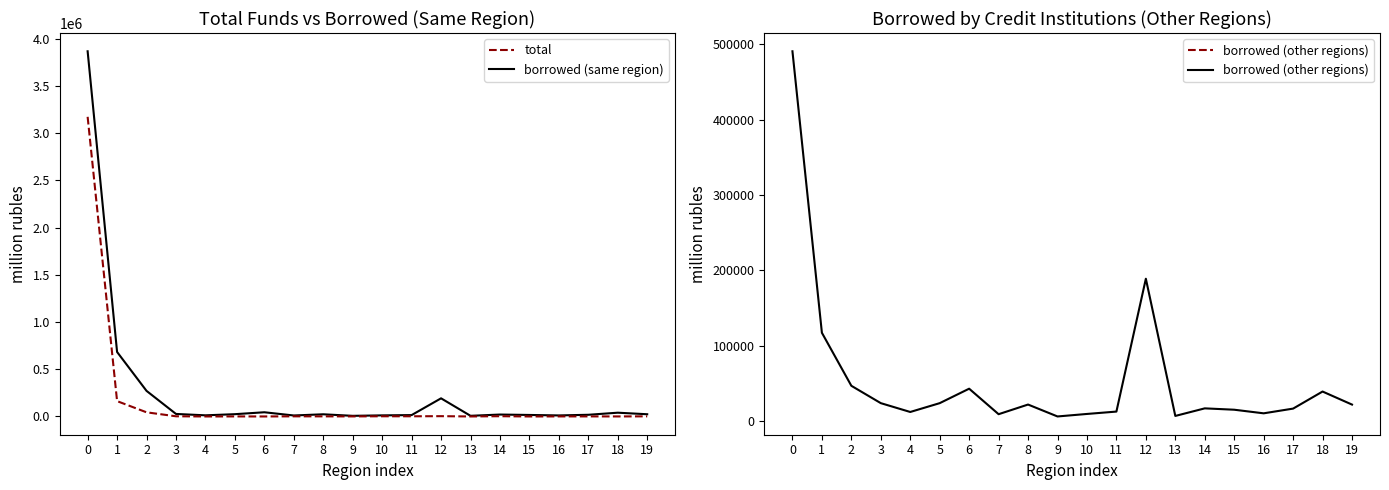

How many interior local valleys does the borrowed (same region) series have?

7